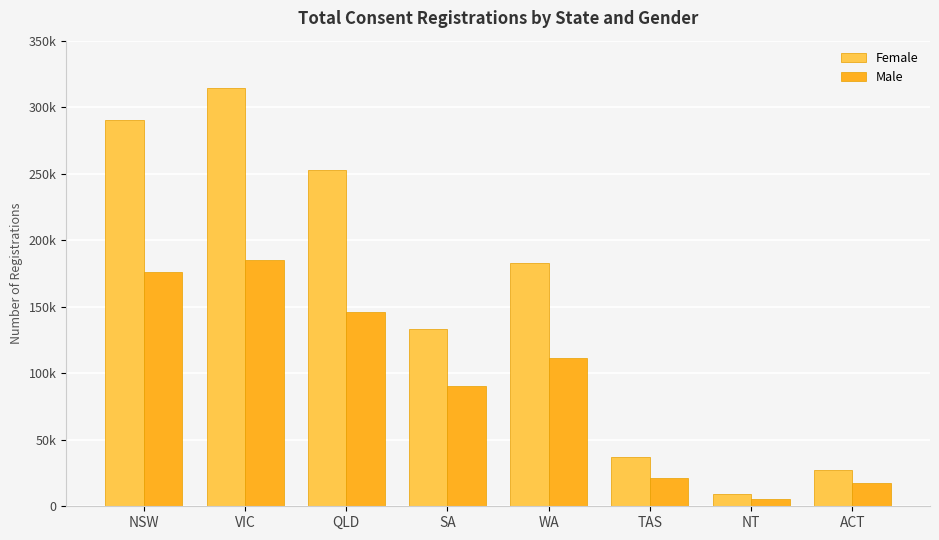

What are all the series names shown in the legend?

Female, Male